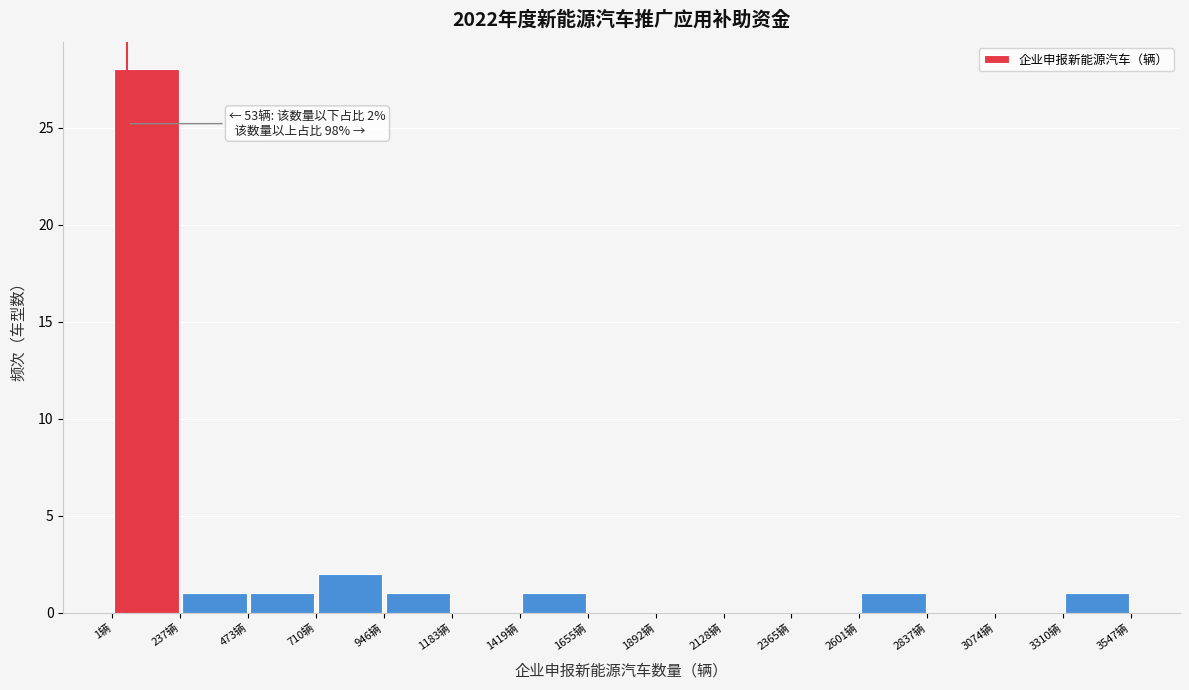

Which range on the x-axis has the tallest bar?

0 to 250